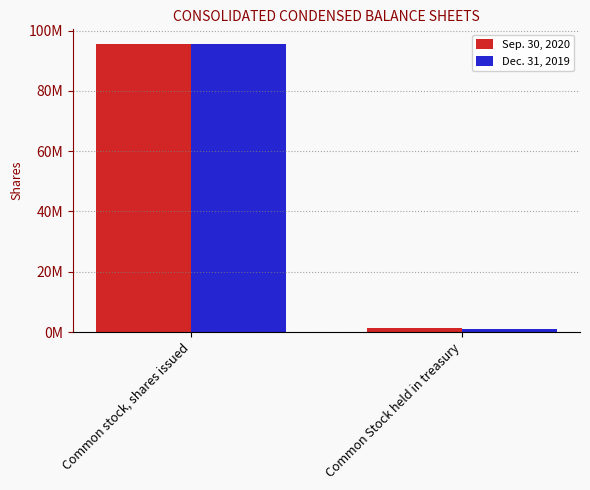

At which category does the chart reach its peak across all series?

Common stock, shares issued